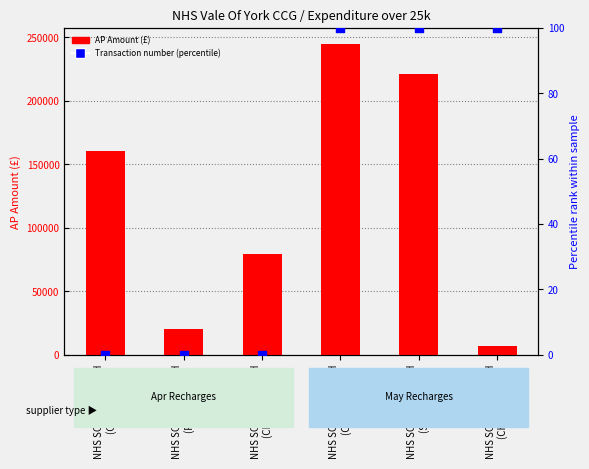

At which category is the sum across all series the highest?

NHS SCARBOROUGH
(CHC May)